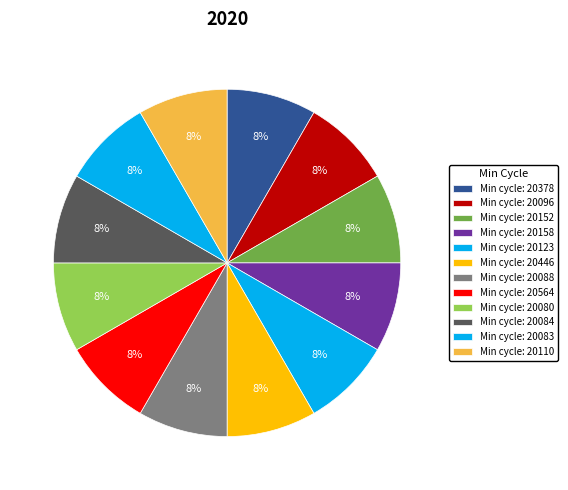

Count the number of slices in the pie.

12